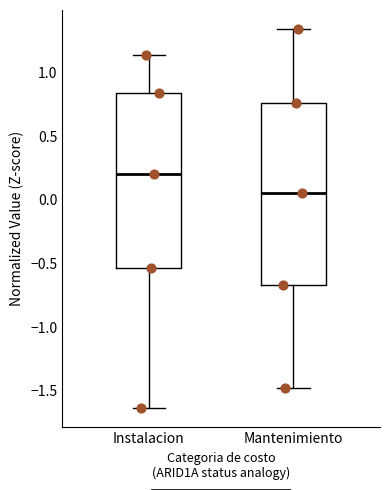

Which box has the lowest median line?

Mantenimiento